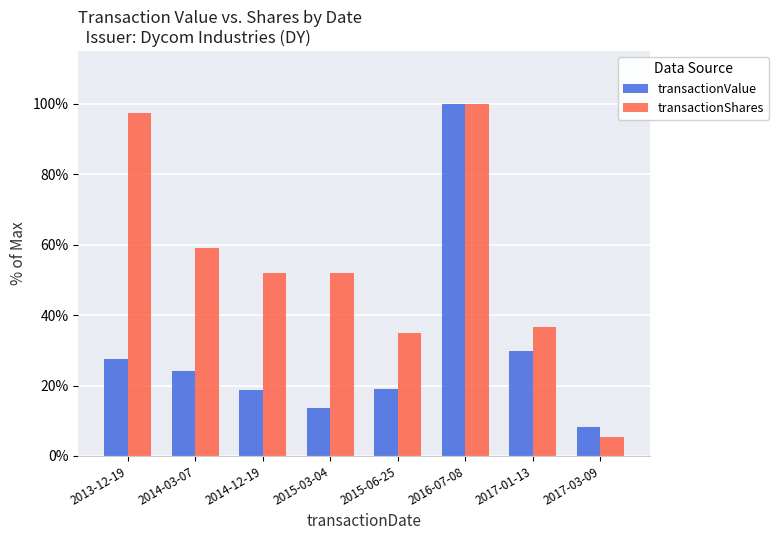

What position from the right is 2015-03-04?

5